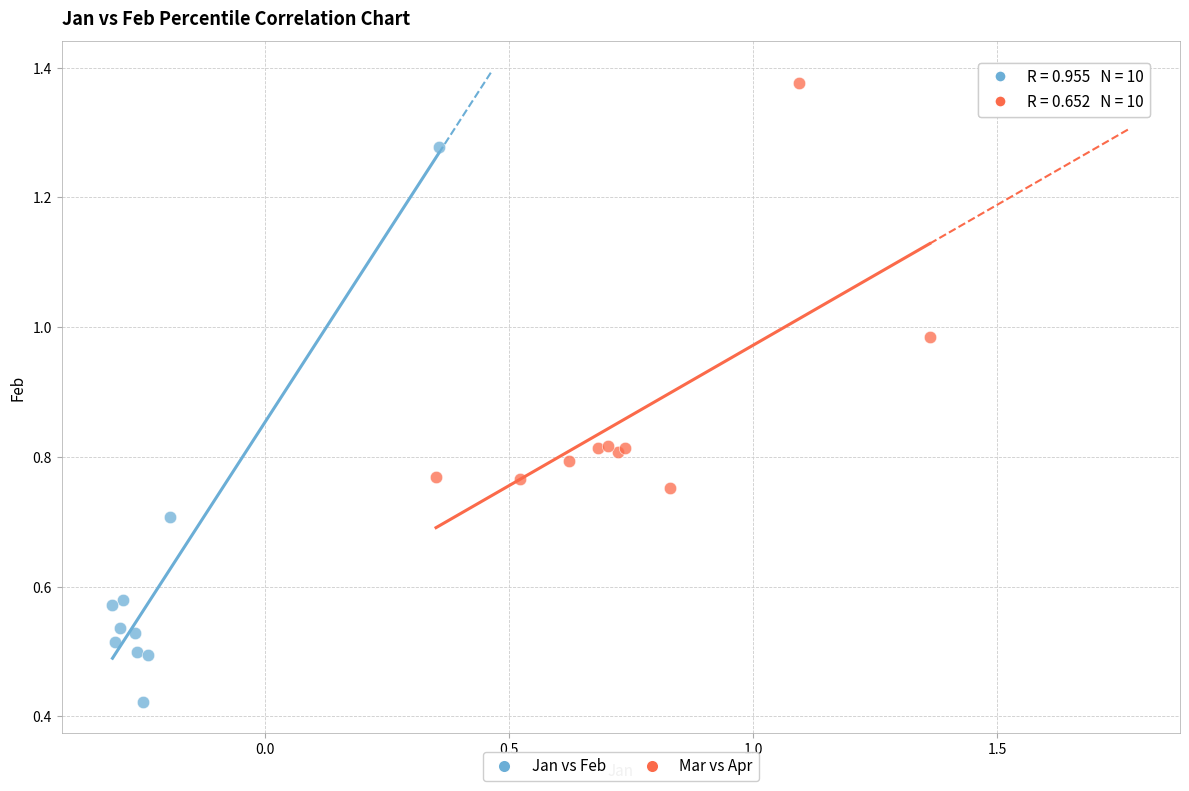

Which series has the widest spread of Y values?

Jan vs Feb